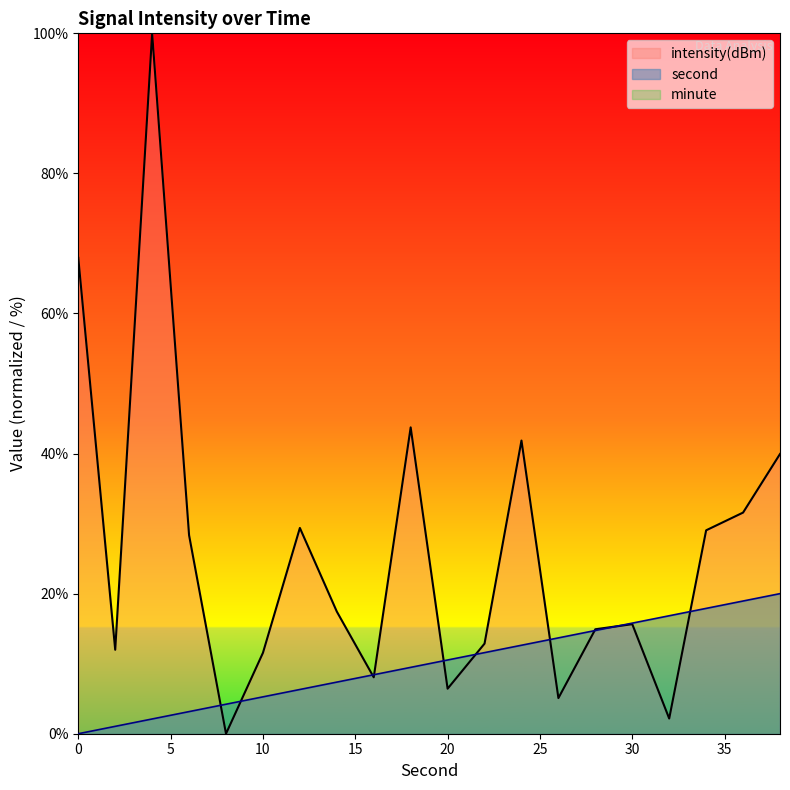

Reading left to right, what are all the values shown in this chart?

second: 0=0.0	2=1.1	4=2.1	6=3.2	8=4.2	10=5.3	12=6.3	14=7.4	16=8.4	18=9.5	20=10.5	22=11.6	24=12.6	26=13.7	28=14.7	30=15.8	32=16.8	34=17.9	36=18.9	38=20.0
intensity(dBm): 0=67.9	2=12.0	4=100.0	6=28.3	8=0.0	10=11.6	12=29.4	14=17.4	16=8.1	18=43.7	20=6.4	22=12.9	24=41.9	26=5.1	28=14.9	30=15.6	32=2.2	34=29.0	36=31.6	38=39.9